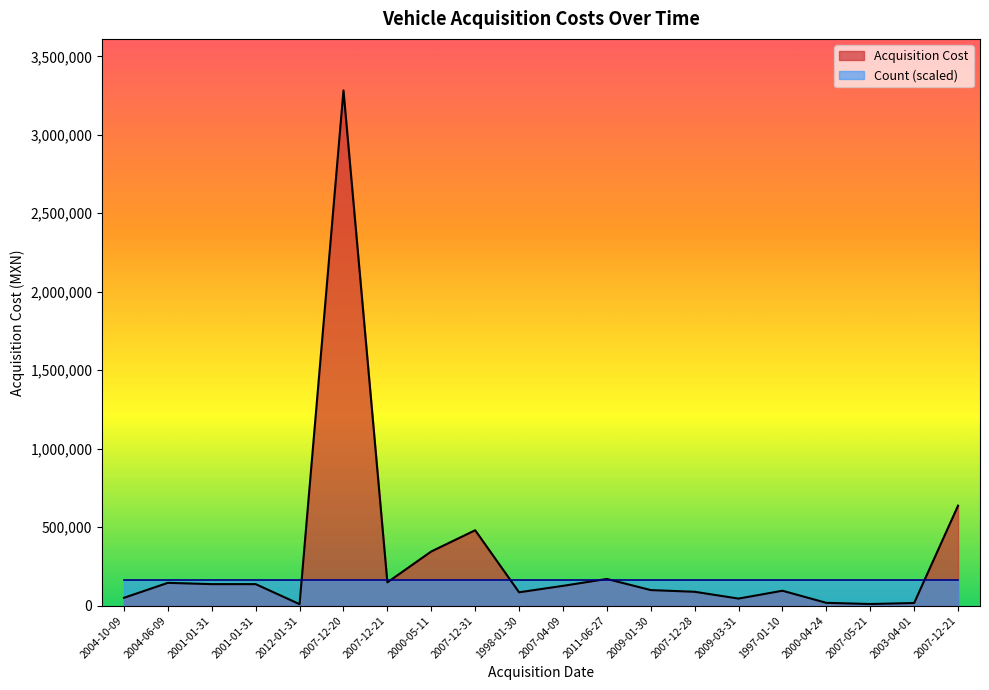

The value at 2000-05-11 is 345217.4. True or false?

True